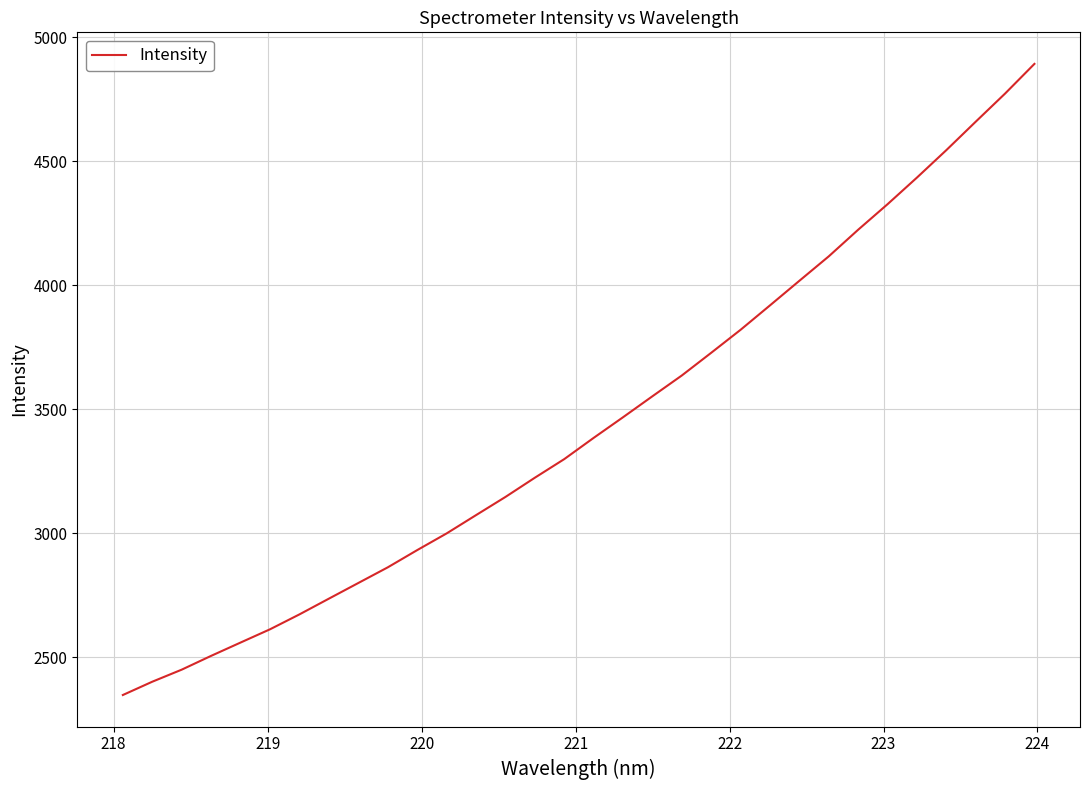

What is the difference between the maximum and minimum values?

2545.5